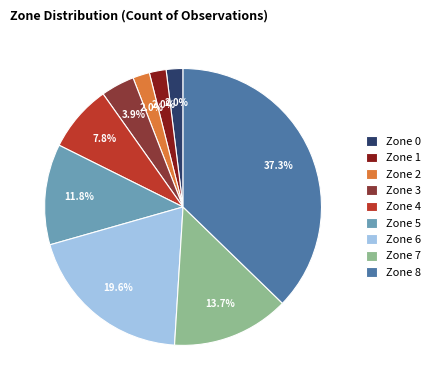

What is the largest slice in the pie chart?

Zone 8